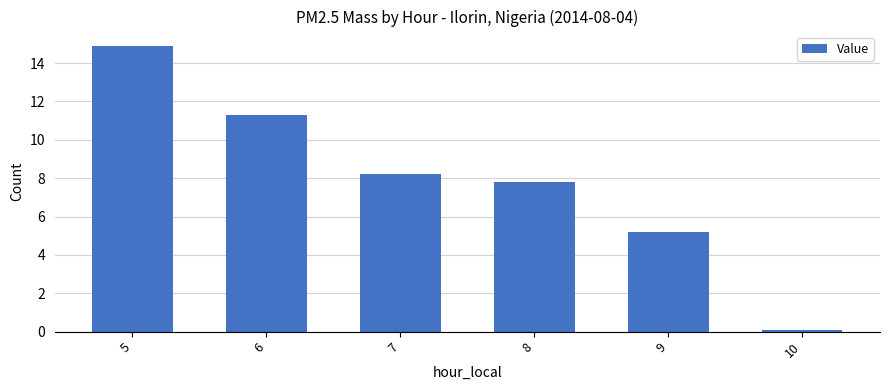

What is the value of the 3rd bar from the left?

8.2